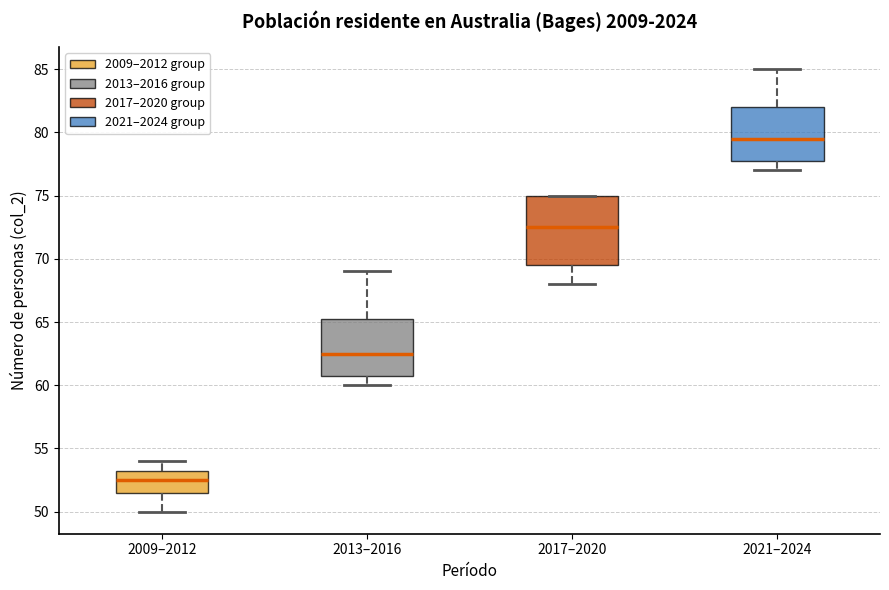

Where does the lower whisker of the box for 2013–2016 end on the y-axis? The values are not printed on the chart, so give them approximately, as read against the axis.

60.0